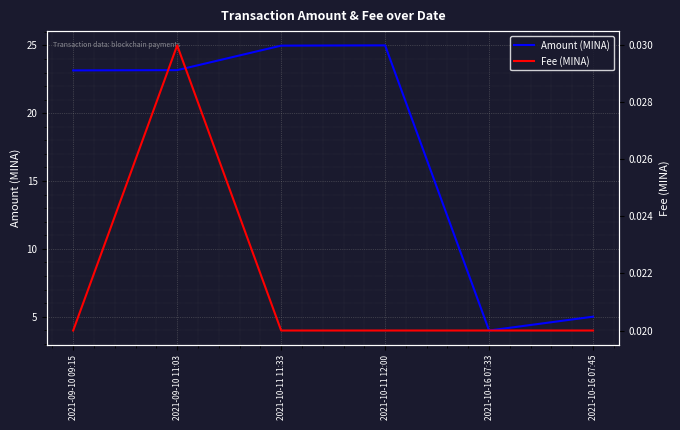

Which series has the largest total across all categories?

Amount (MINA)